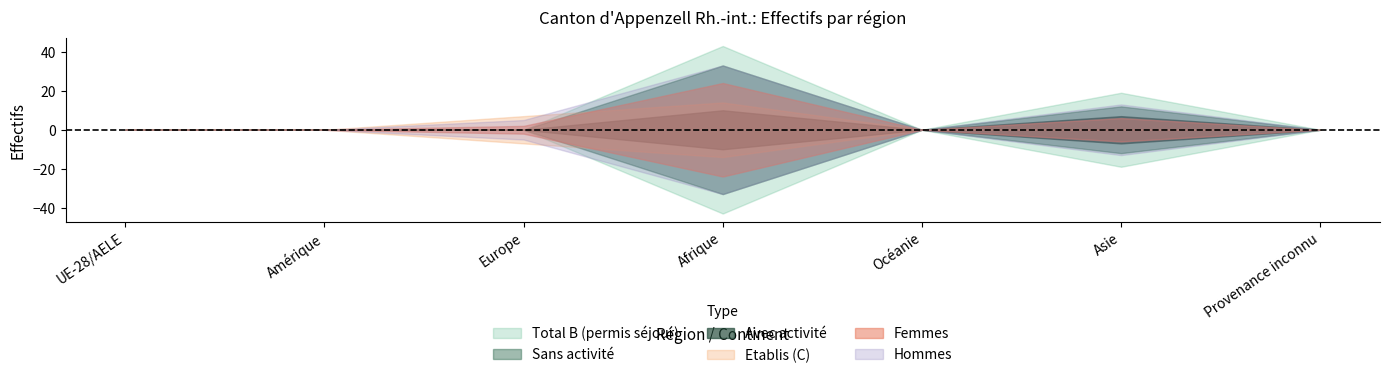

Reading left to right, extract all data points from this chart.

sans_activite_total: UE-28/AELE=0	Amérique=0	Europe=0	Afrique=33	Océanie=0	Asie=12	Provenance inconnu=0
avec_activite_total: UE-28/AELE=0	Amérique=0	Europe=0	Afrique=10	Océanie=0	Asie=7	Provenance inconnu=0
etablis_total: UE-28/AELE=0	Amérique=0	Europe=7	Afrique=14	Océanie=0	Asie=0	Provenance inconnu=0
total_femmes: UE-28/AELE=0	Amérique=0	Europe=2	Afrique=24	Océanie=0	Asie=6	Provenance inconnu=0
total_hommes: UE-28/AELE=0	Amérique=0	Europe=5	Afrique=33	Océanie=0	Asie=13	Provenance inconnu=0
total_B_total: UE-28/AELE=0	Amérique=0	Europe=0	Afrique=43	Océanie=0	Asie=19	Provenance inconnu=0